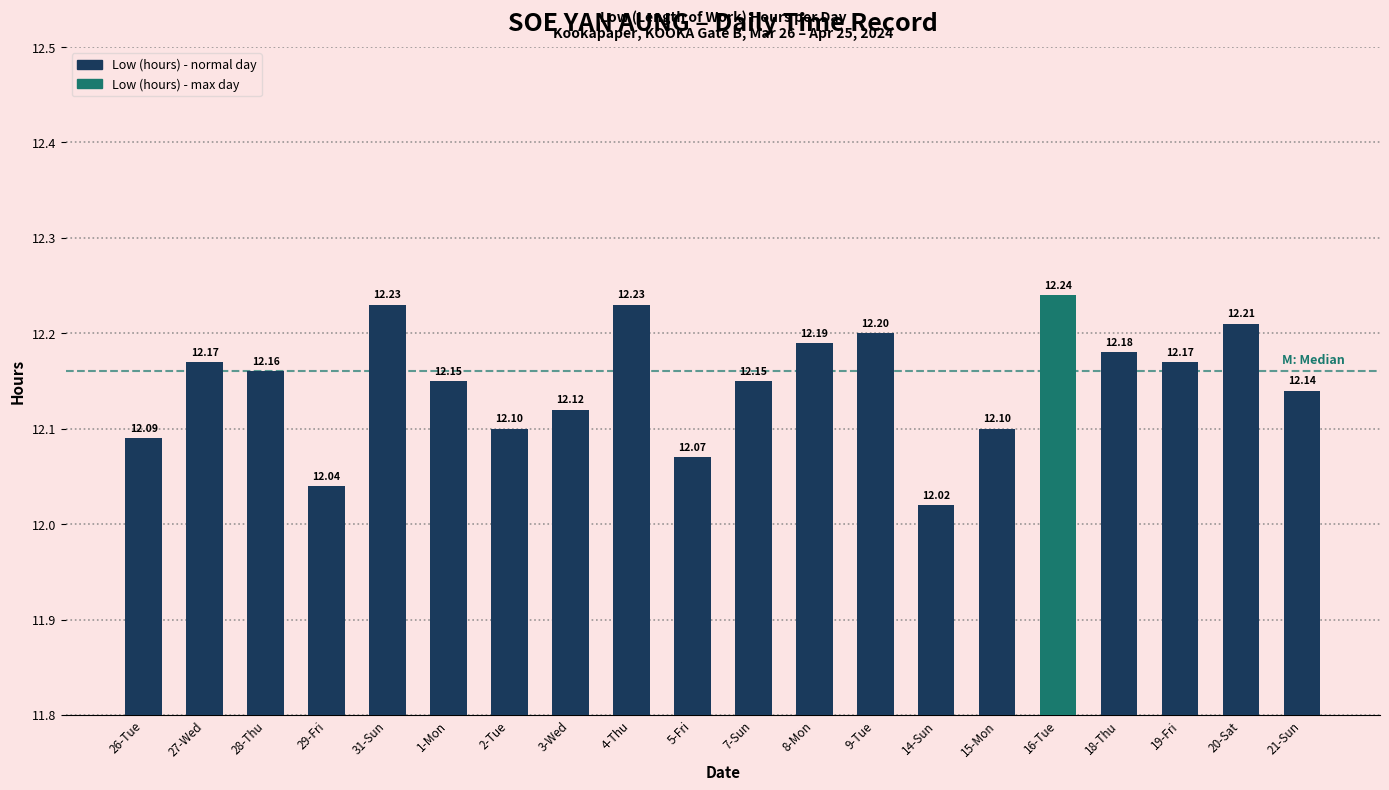

What is the label of the 11th bar from the left?

7-Sun